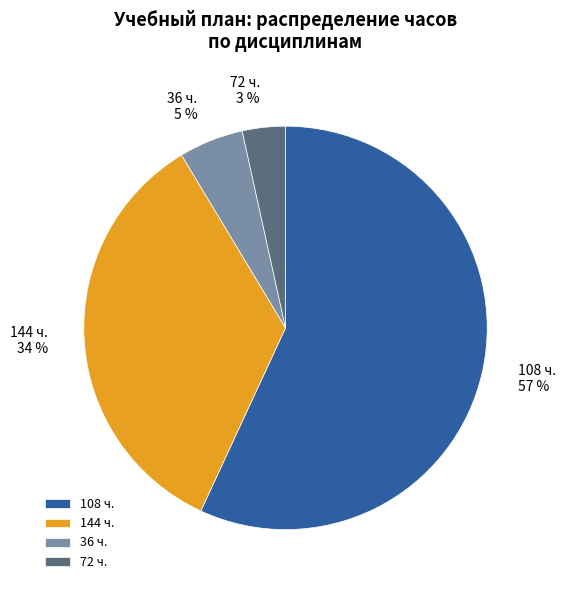

How many slices are in this pie chart?

4